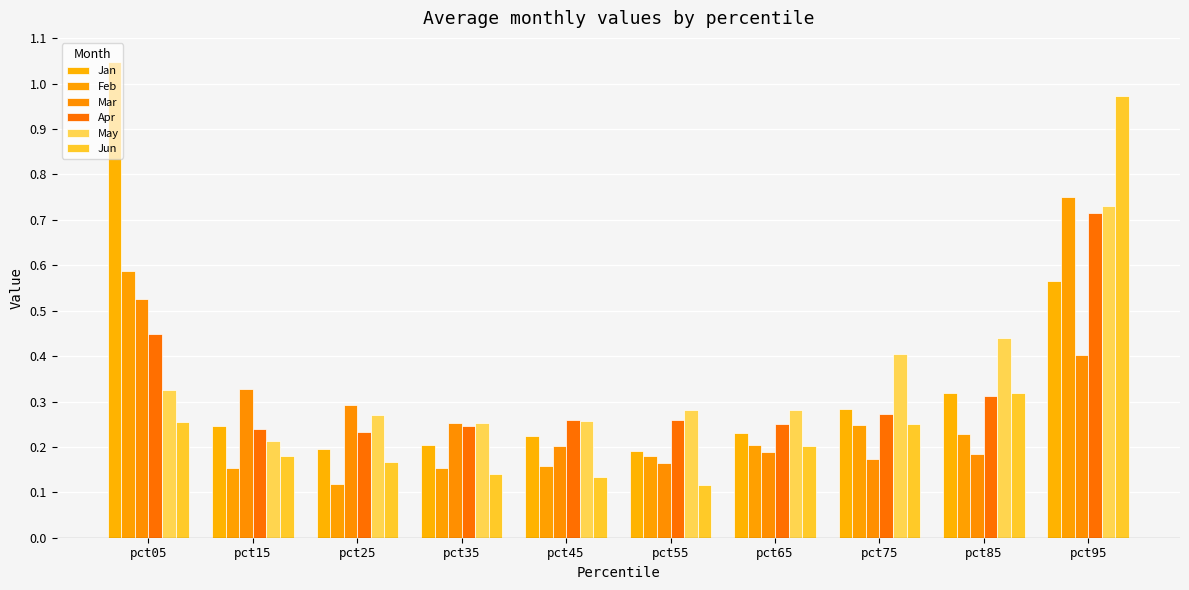

Reading right to left, what are all the values shown in this chart?

Jan: 0.6	0.3	0.3	0.2	0.2	0.2	0.2	0.2	0.2	1.0
Feb: 0.7	0.2	0.2	0.2	0.2	0.2	0.2	0.1	0.2	0.6
Mar: 0.4	0.2	0.2	0.2	0.2	0.2	0.3	0.3	0.3	0.5
Apr: 0.7	0.3	0.3	0.3	0.3	0.3	0.2	0.2	0.2	0.4
May: 0.7	0.4	0.4	0.3	0.3	0.3	0.3	0.3	0.2	0.3
Jun: 1.0	0.3	0.3	0.2	0.1	0.1	0.1	0.2	0.2	0.3